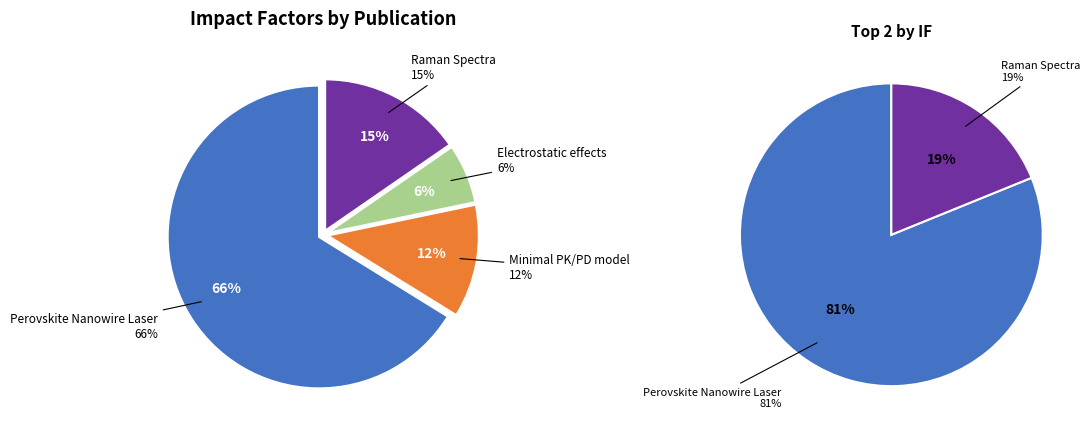

How much of the chart is everything except Perovskite Nanowire Laser?

33.8%